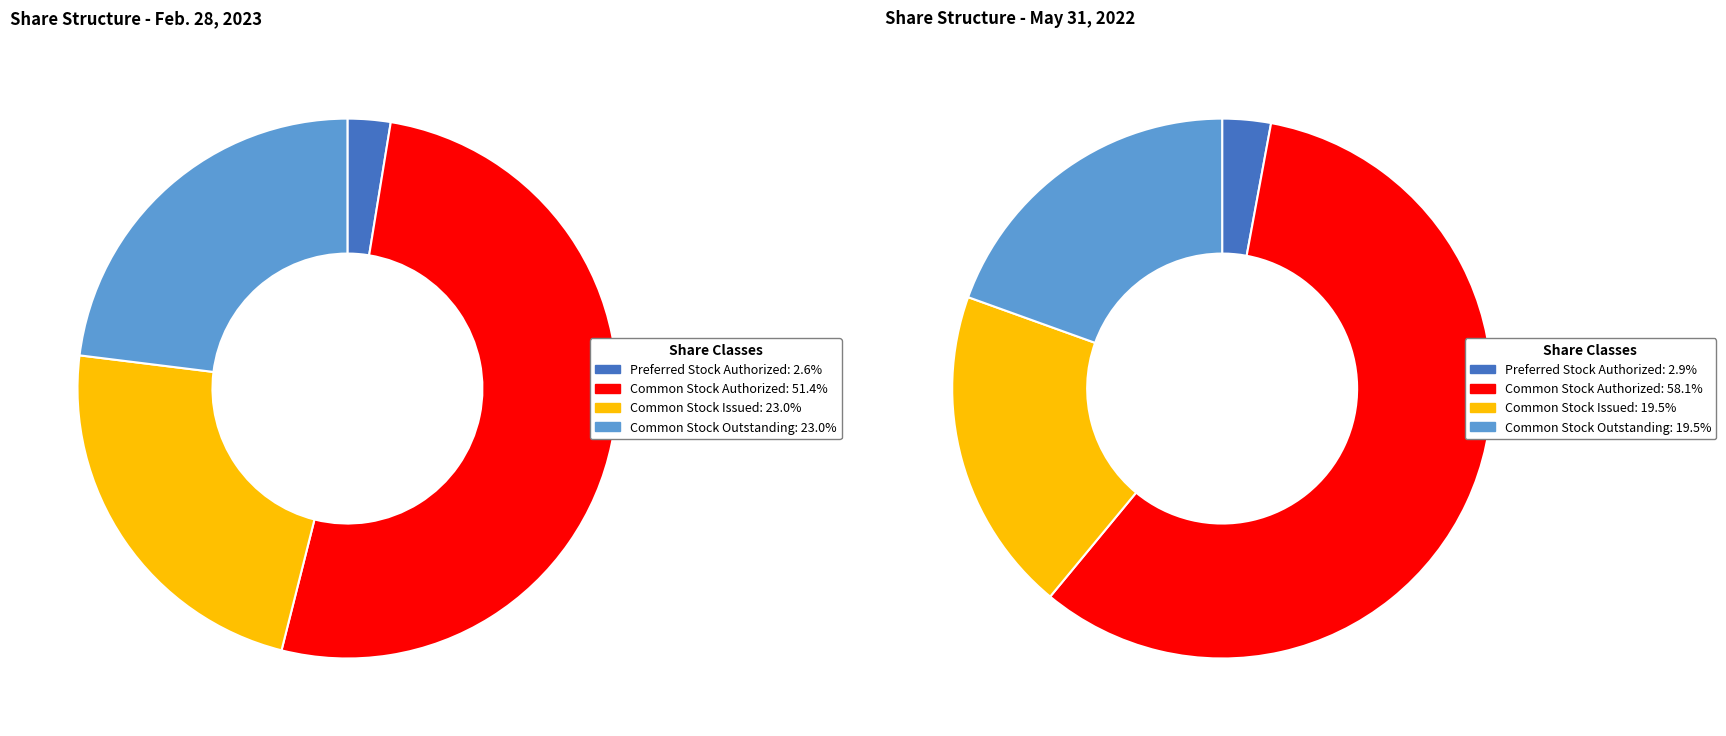

Is there any slice that represents more than half of the pie?

Yes